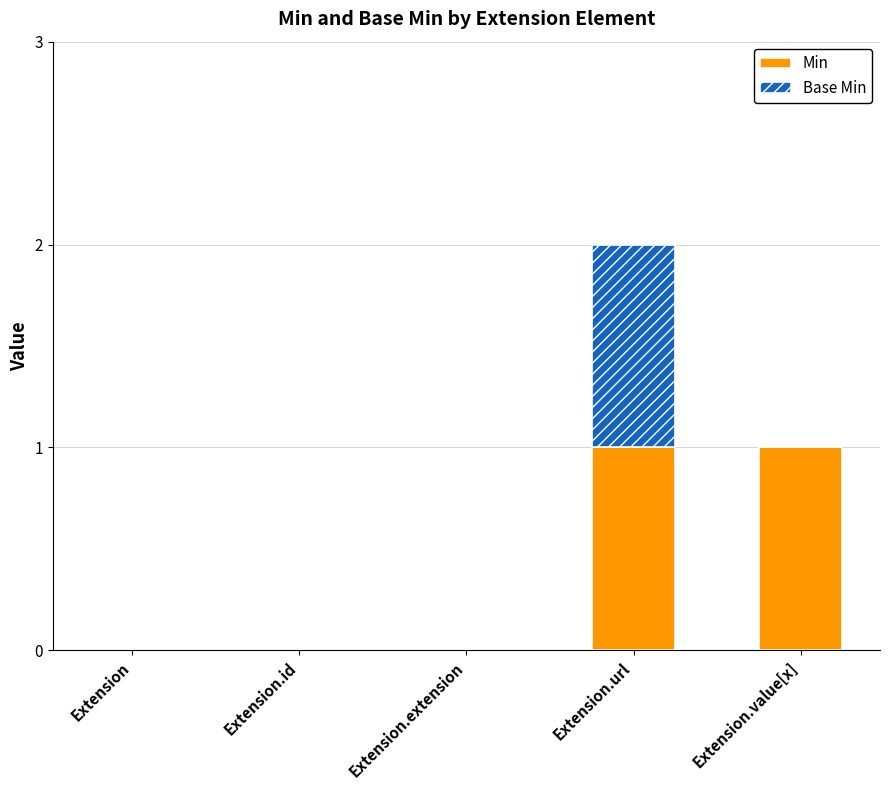

Does the chart contain stacked bars?

Yes